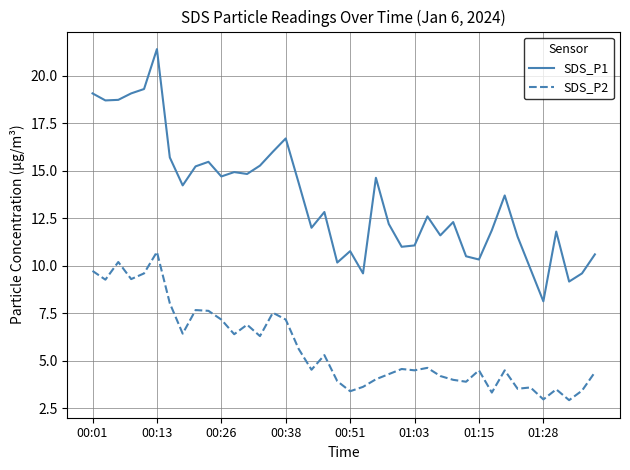

Which series has the widest spread of values?

SDS_P1